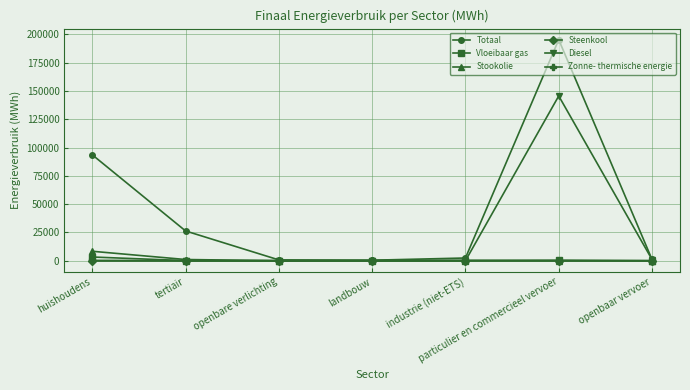

What is the label of the 6th point from the left?

particulier en commercieel vervoer